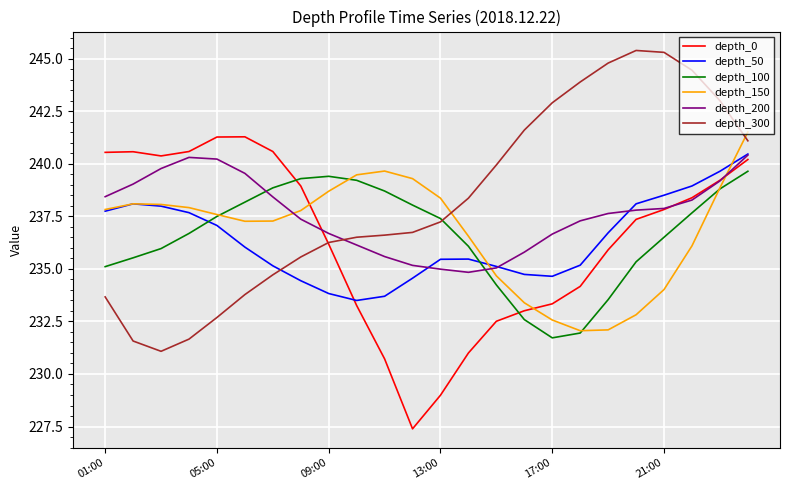

True or false: depth_300 and depth_0 intersect in this chart.

True